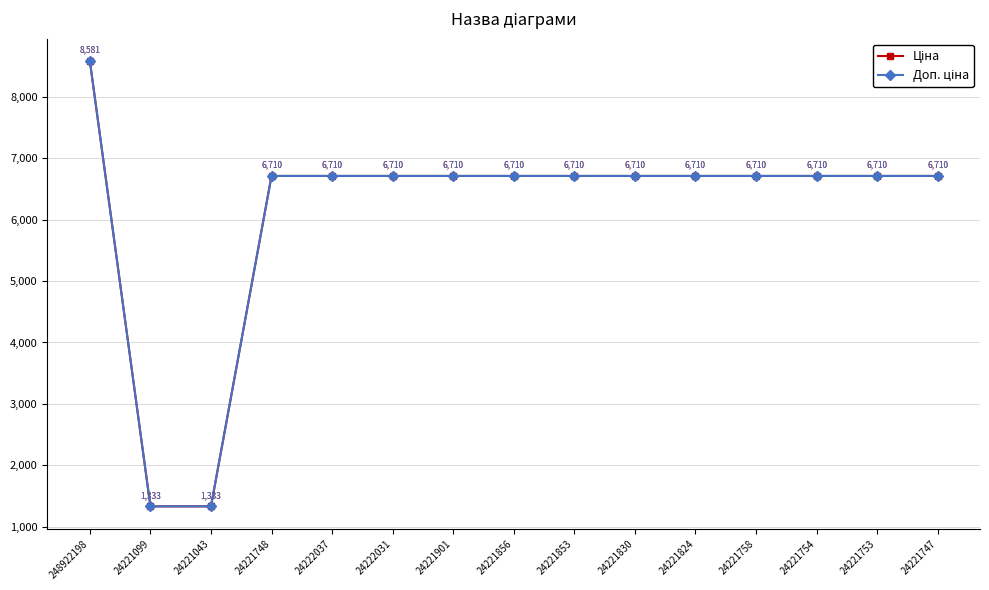

At which category is the sum across all series the highest?

248922198